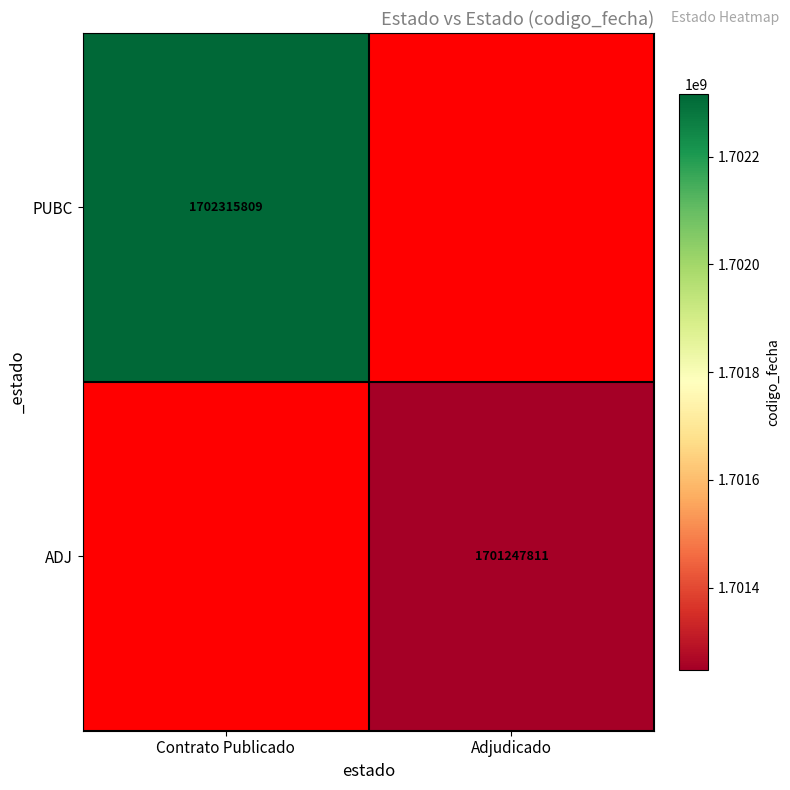

True or false: ADJ has a value of 1017718534 at Adjudicado.

False